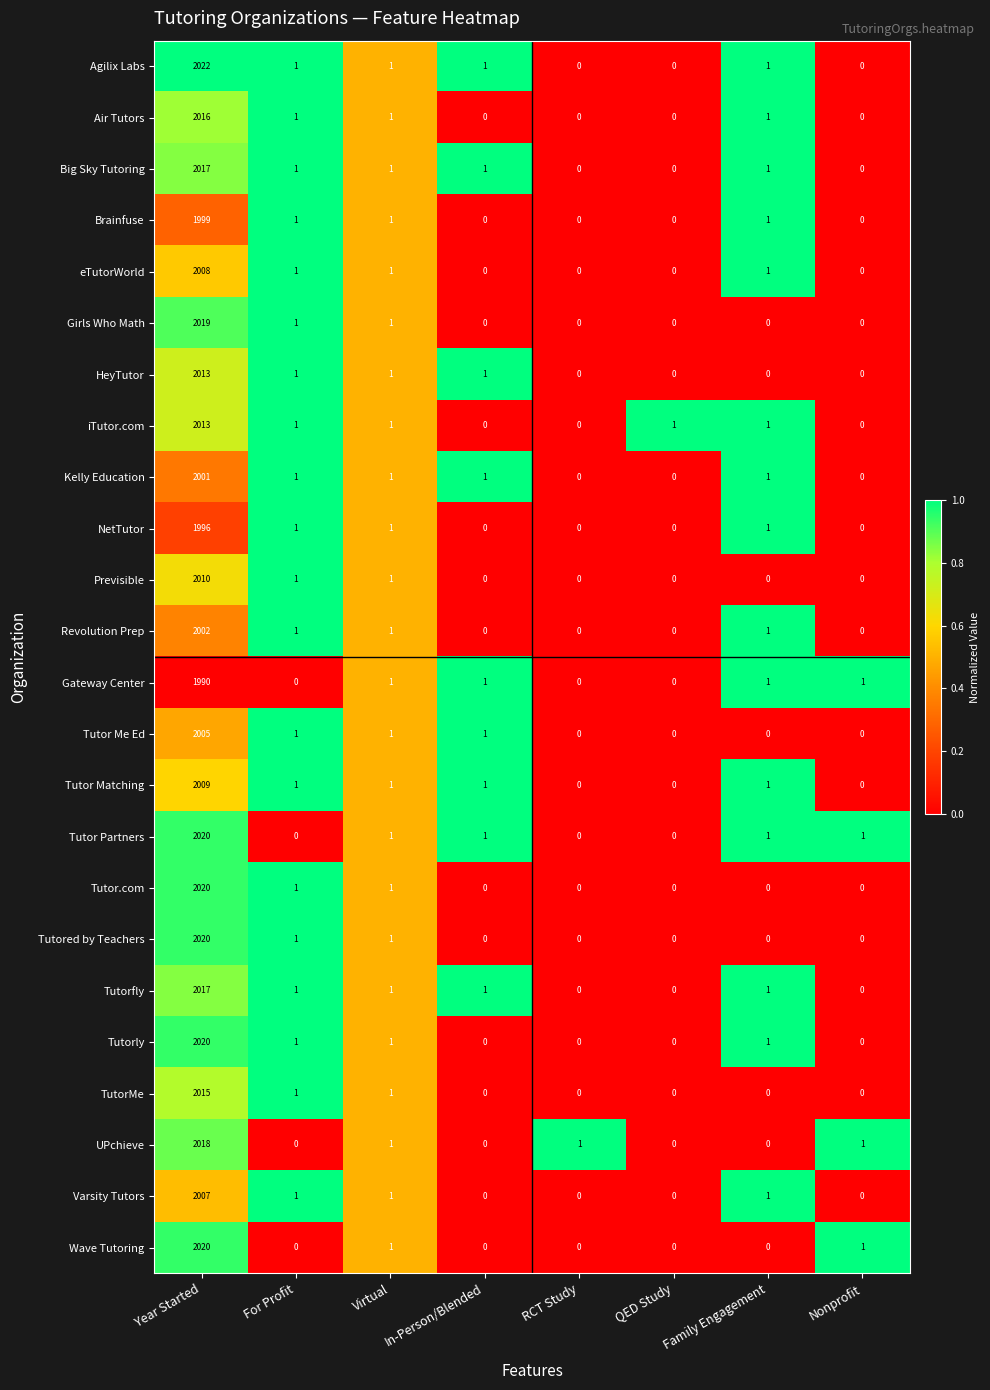

Which series has the largest range (max minus min)?

Agilix Labs